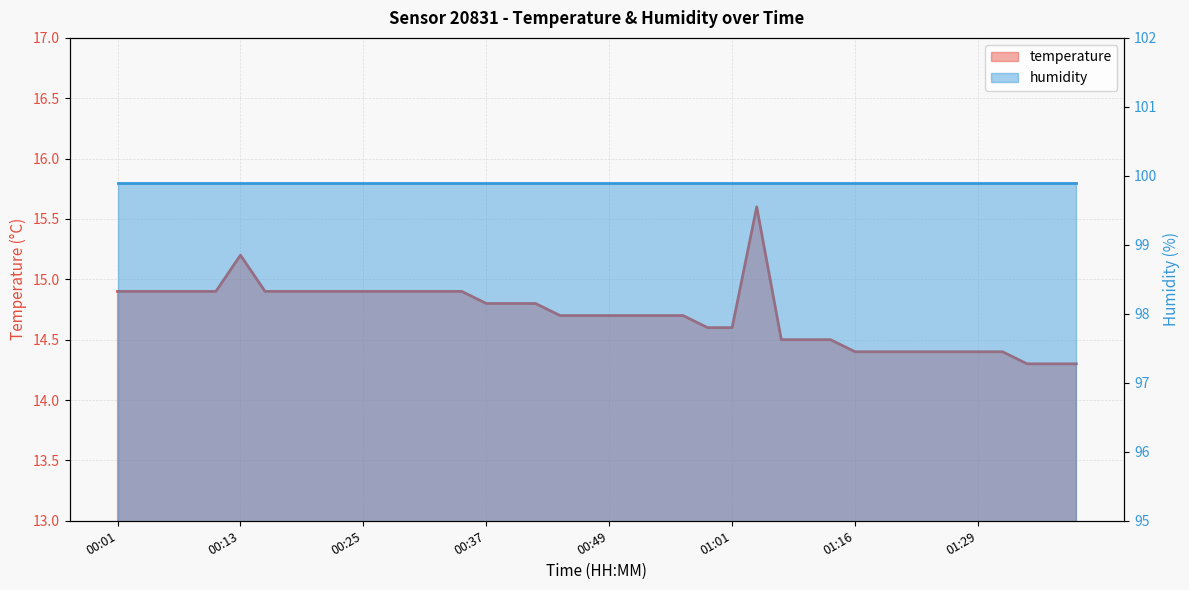

List the labels in order of value, largest first.

01:04, 00:13, 00:01, 00:03, 00:05, 00:08, 00:10, 00:15, 00:18, 00:20, 00:22, 00:25, 00:27, 00:30, 00:32, 00:35, 00:37, 00:40, 00:42, 00:44, 00:47, 00:49, 00:52, 00:54, 00:57, 00:59, 01:01, 01:06, 01:09, 01:14, 01:16, 01:19, 01:21, 01:24, 01:26, 01:29, 01:31, 01:34, 01:36, 01:38